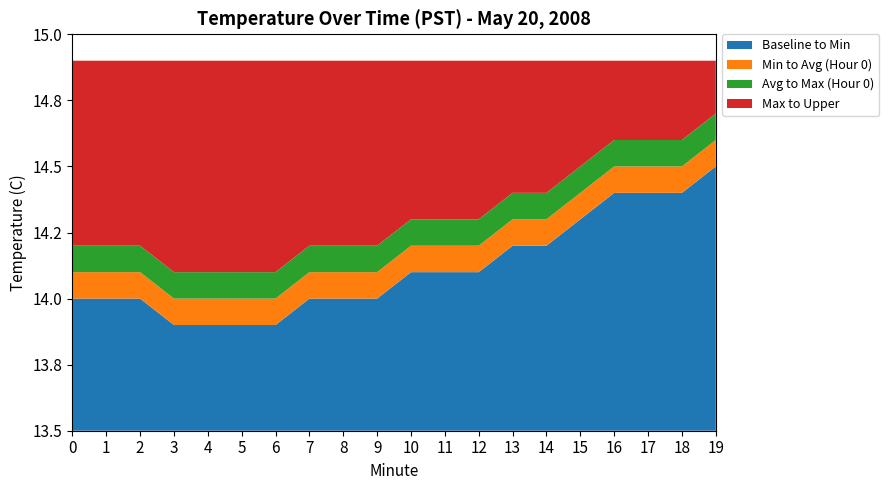

Reading left to right, list all the values displayed in this chart.

Hour 0 avg: 0=14.1	1=14.1	2=14.1	3=14.0	4=14.0	5=14.0	6=14.0	7=14.1	8=14.1	9=14.1	10=14.2	11=14.2	12=14.2	13=14.3	14=14.3	15=14.4	16=14.5	17=14.5	18=14.5	19=14.6
Hour 0 min: 0=14.0	1=14.0	2=14.0	3=13.9	4=13.9	5=13.9	6=13.9	7=14.0	8=14.0	9=14.0	10=14.1	11=14.1	12=14.1	13=14.2	14=14.2	15=14.3	16=14.4	17=14.4	18=14.4	19=14.5
Hour 0 max: 0=14.2	1=14.2	2=14.2	3=14.1	4=14.1	5=14.1	6=14.1	7=14.2	8=14.2	9=14.2	10=14.3	11=14.3	12=14.3	13=14.4	14=14.4	15=14.5	16=14.6	17=14.6	18=14.6	19=14.7
Minute offset: 0=0.0	1=1.0	2=2.0	3=3.0	4=4.0	5=5.0	6=6.0	7=7.0	8=8.0	9=9.0	10=10.0	11=11.0	12=12.0	13=13.0	14=14.0	15=15.0	16=16.0	17=17.0	18=18.0	19=19.0